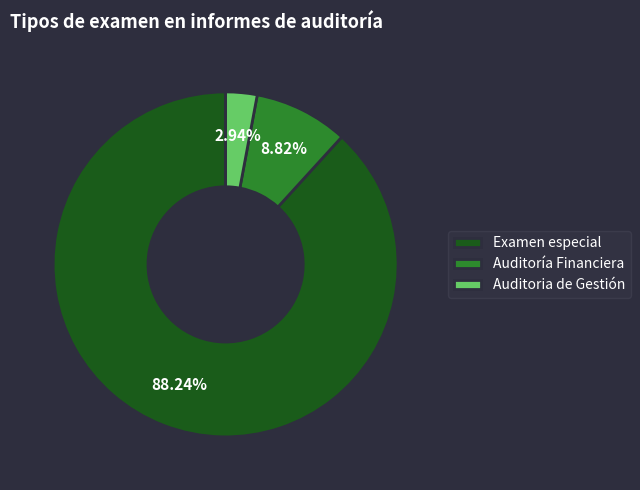

How many segments does this pie chart have?

3